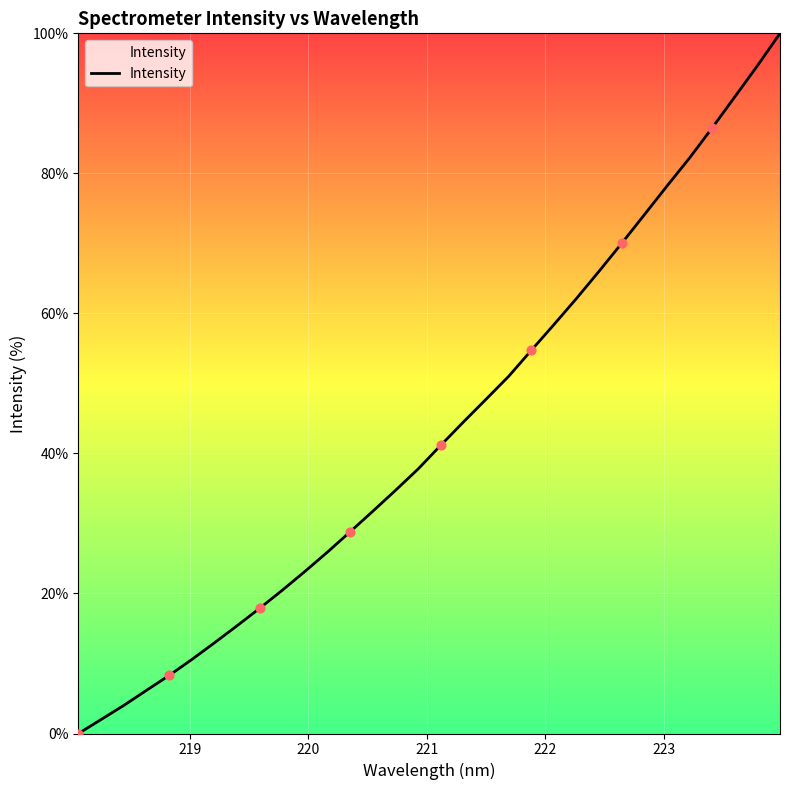

What is the difference between the maximum and minimum values?

100.0